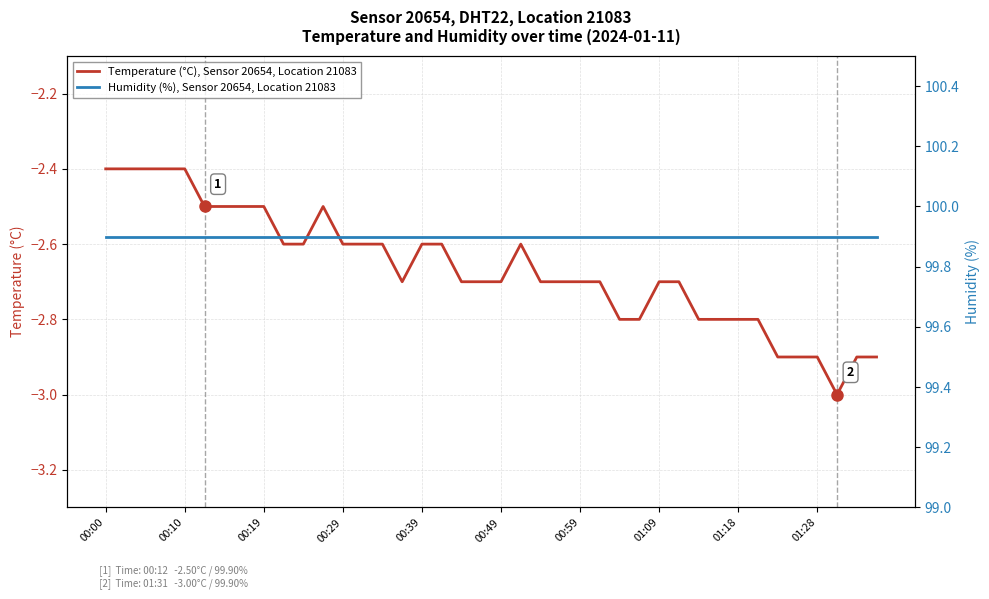

What is the difference between the maximum and minimum values in the Temperature (°C), Sensor 20654, Location 21083 series?

0.6